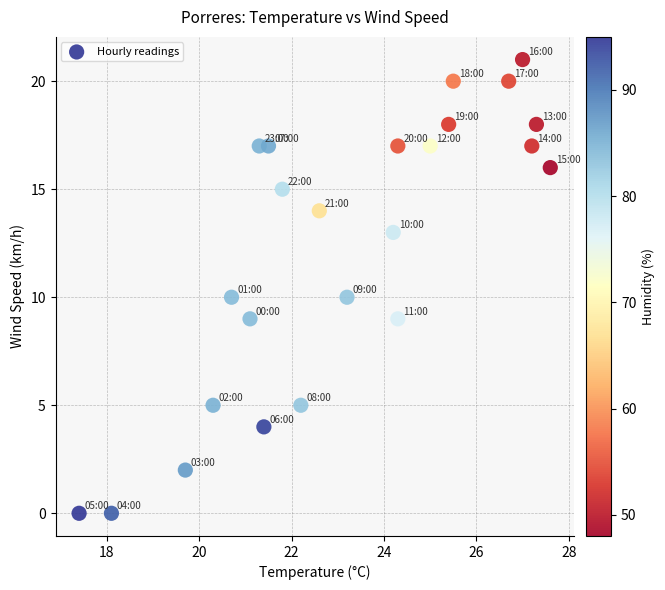

Count the number of points in this scatter plot.

24